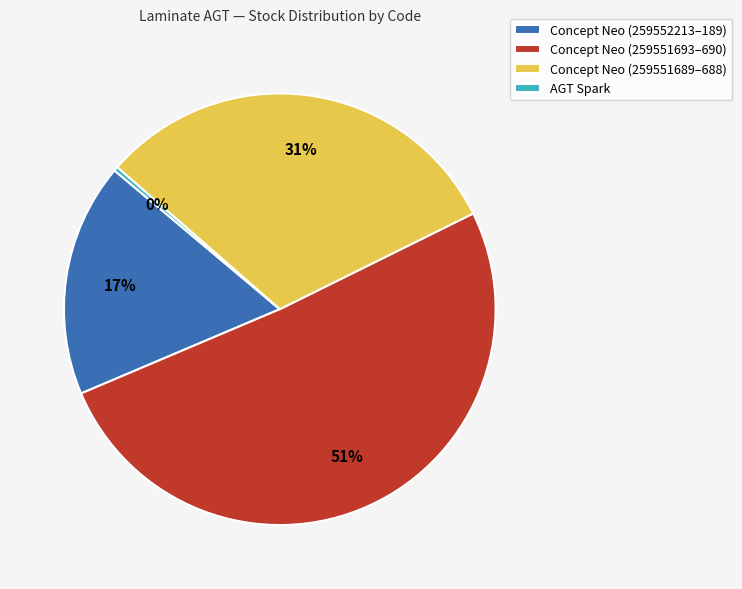

How many slices are in this pie chart?

4